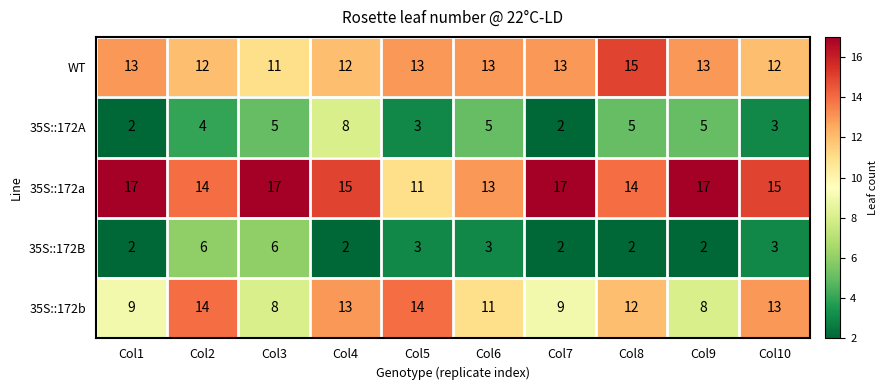

What is the difference between the maximum and minimum values in the 35S::172A series?

6